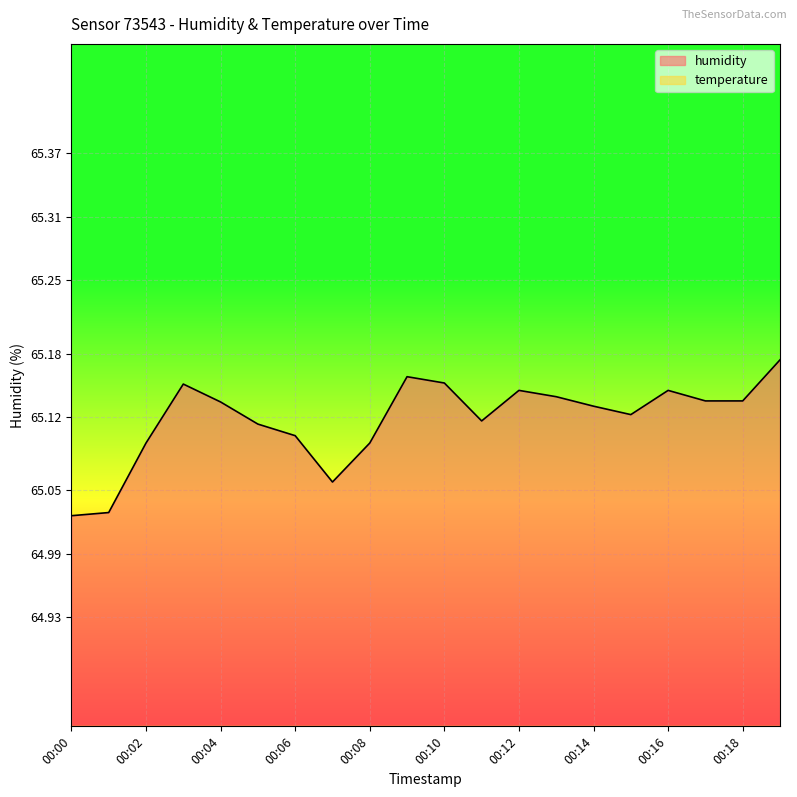

What are all the series names shown in the legend?

humidity, temperature